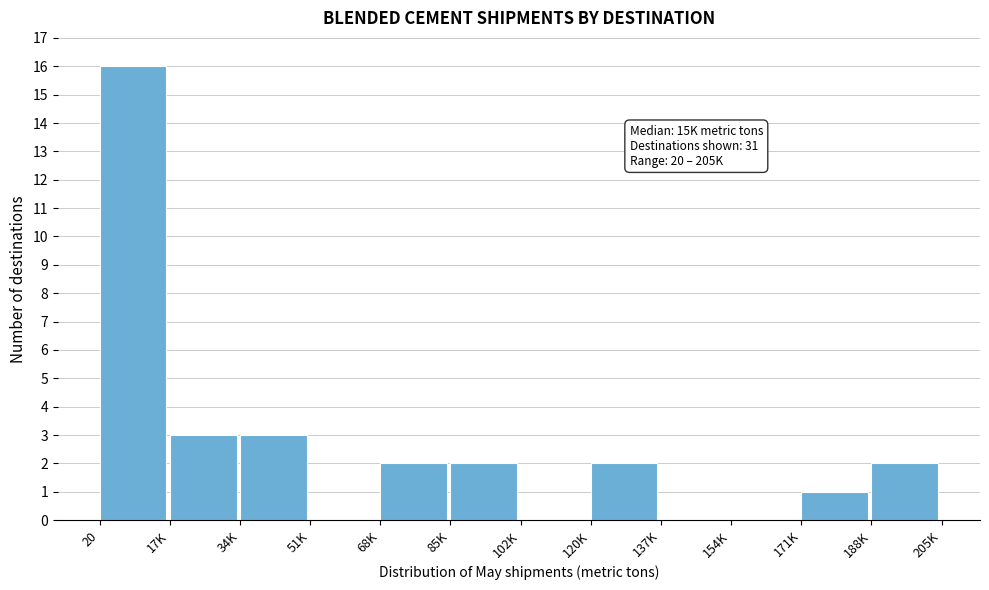

Reading left to right, extract all data points from this chart.

20=16	17K=3	34K=3	51K=0	68K=2	85K=2	102K=0	120K=2	137K=0	154K=0	171K=1	188K=2